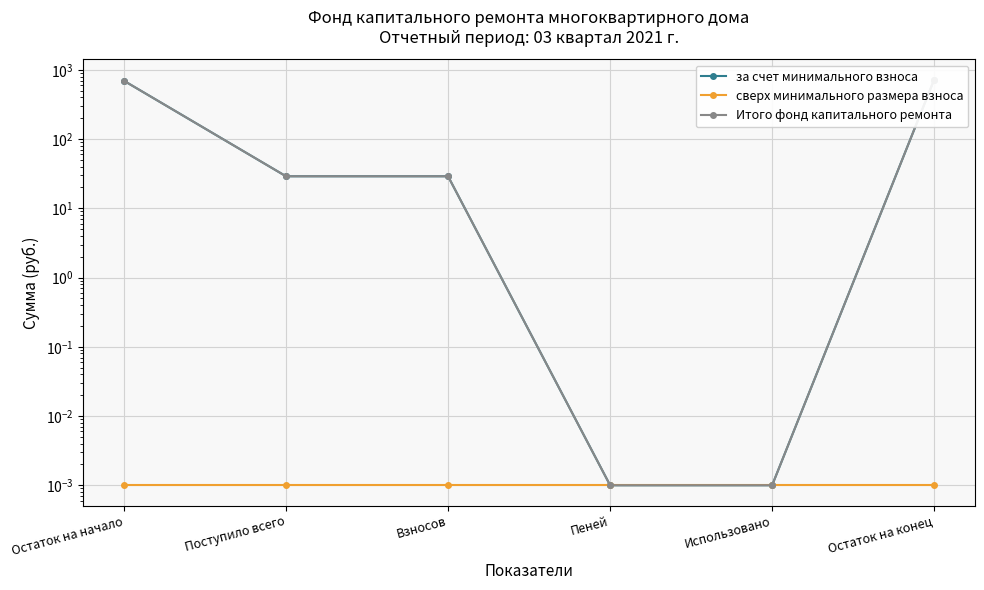

Rank the categories by Итого фонд капитального ремонта value from highest to lowest.

Остаток на конец, Остаток на начало, Поступило всего, Взносов, Пеней, Использовано